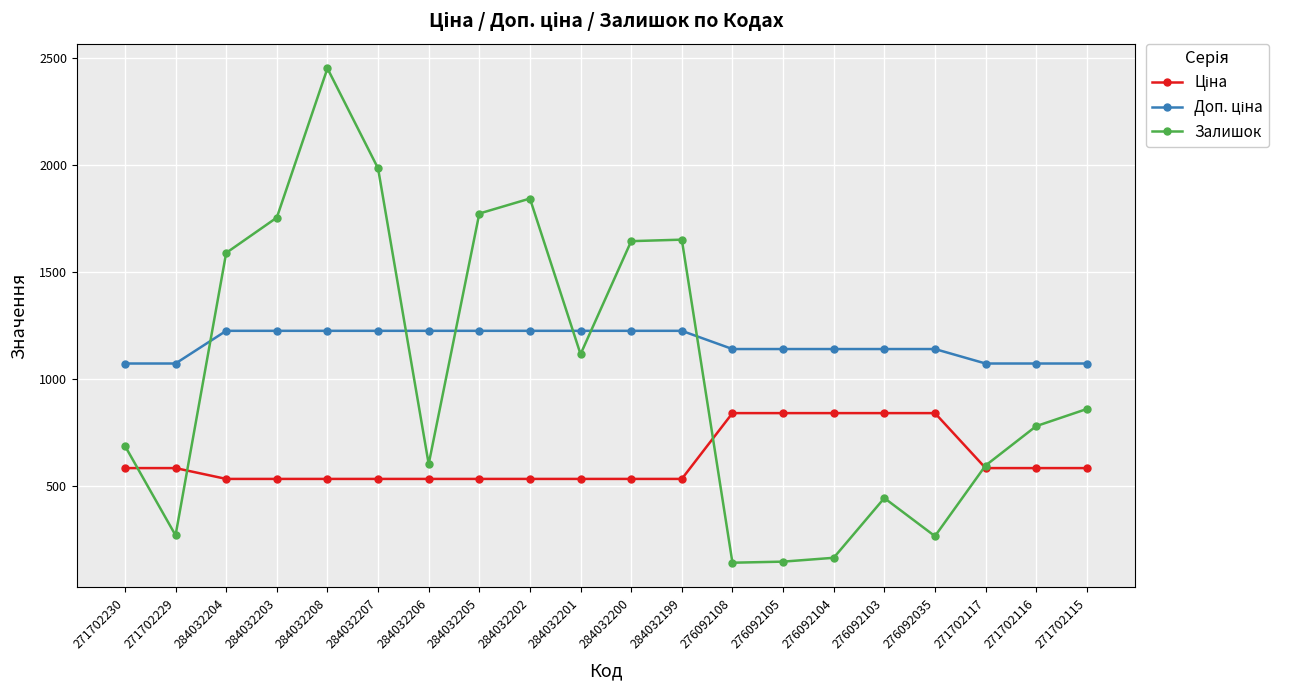

What is the greatest value displayed?

2453.0